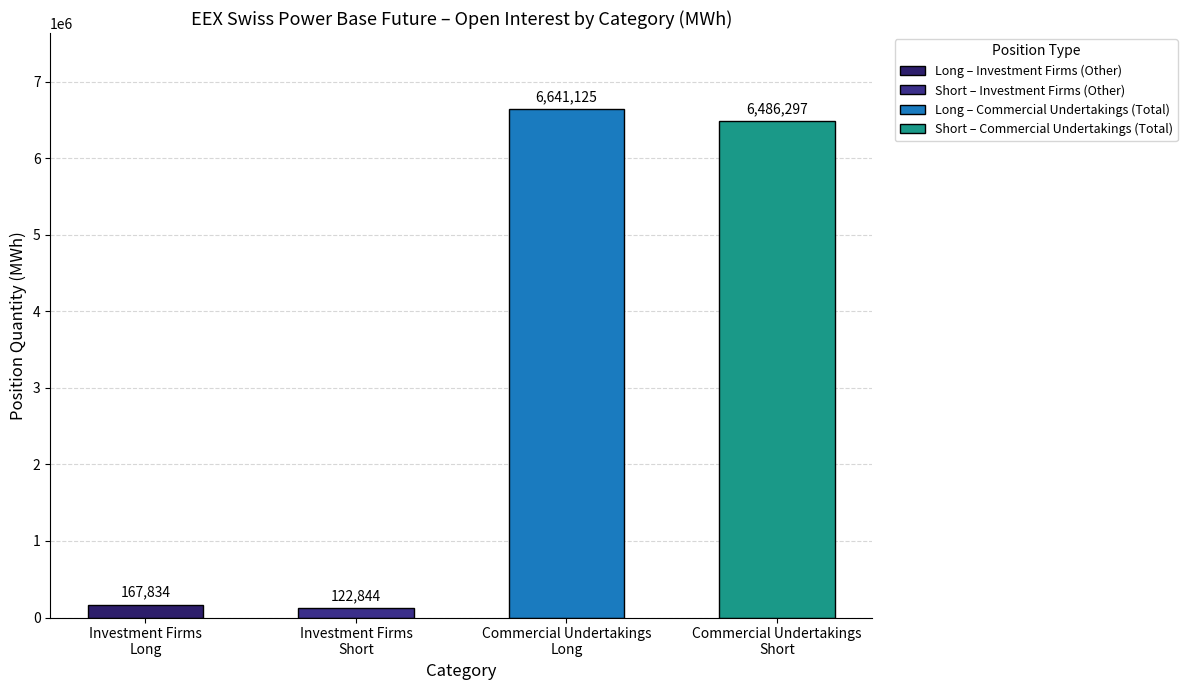

What is the difference between the maximum and second lowest values?

6473291